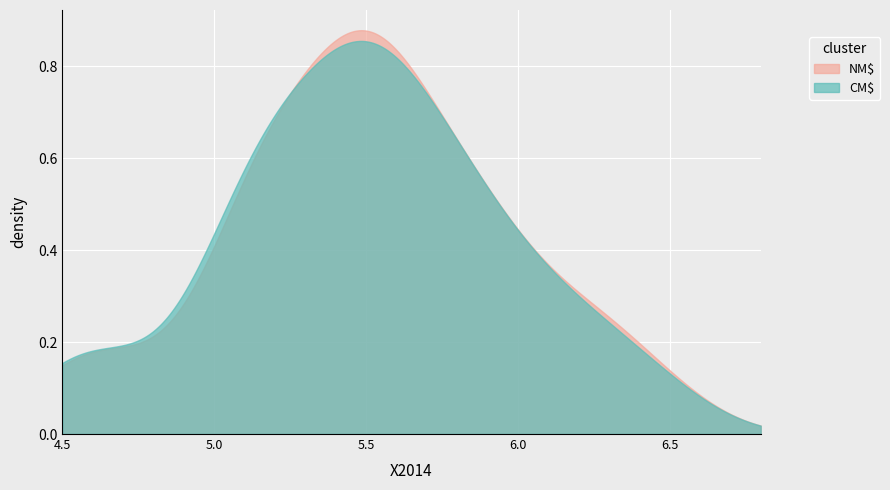

What is the label of the 37th point from the right?

CM$